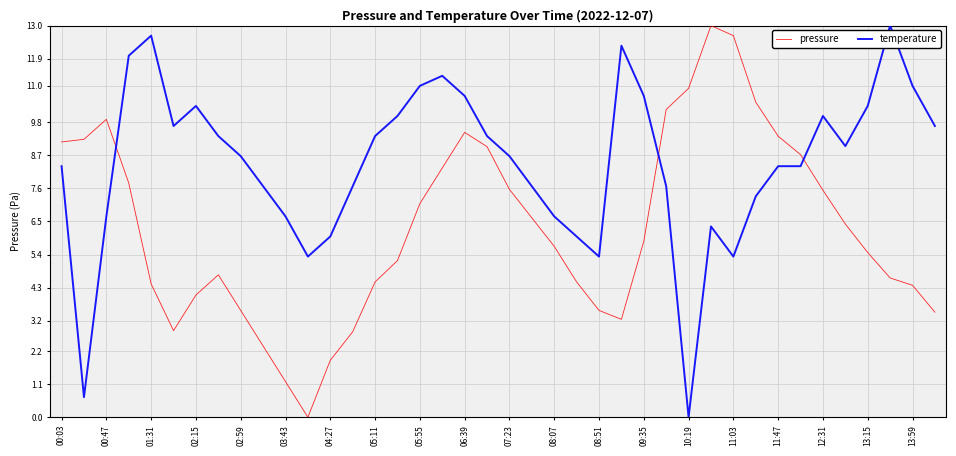

Which series ends up on top after the final intersection of temperature and pressure?

temperature